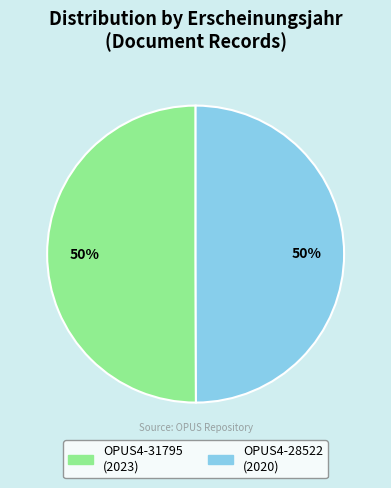

To the nearest percent, what percentage of the pie is OPUS4-28522?

50%